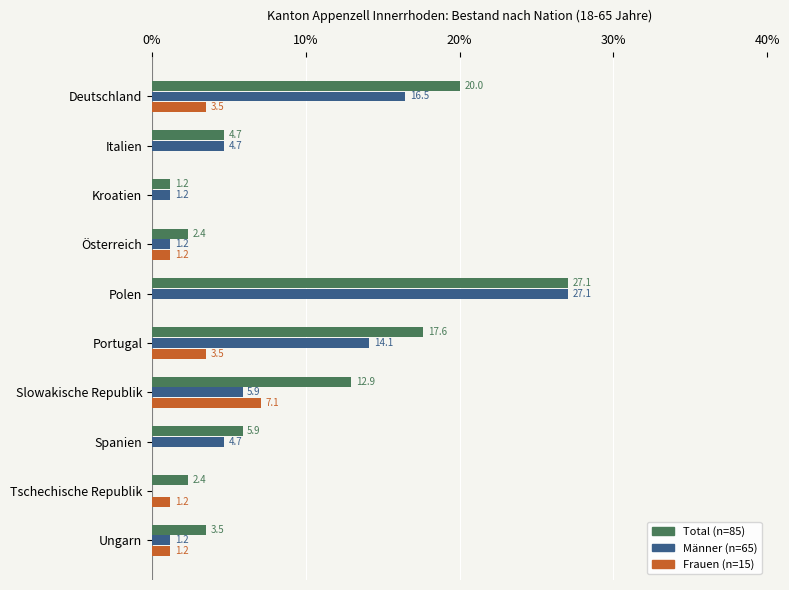

Which series has the largest total across all categories?

Total (n=85)